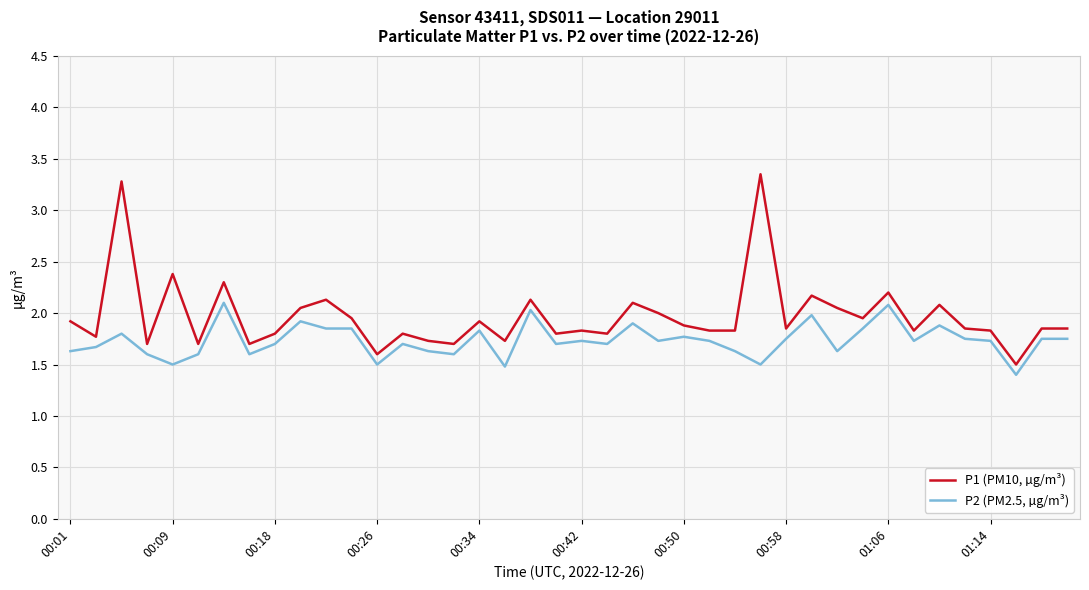

What is the difference between the maximum and minimum values in the P2 (PM2.5, µg/m³) series?

0.7